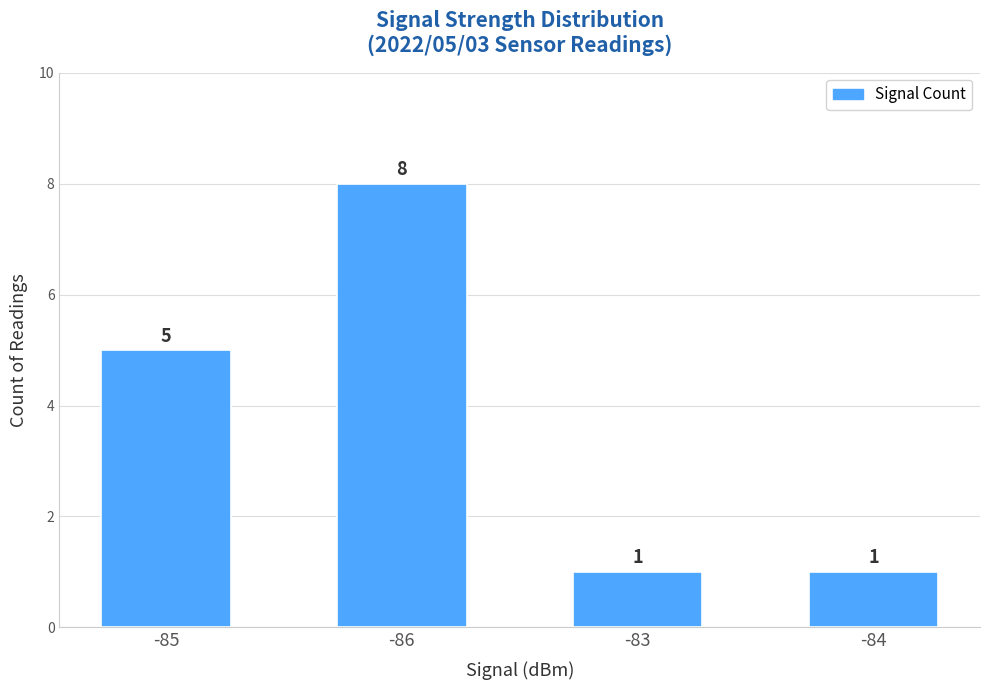

Count the values in the range 1 to 8.

4